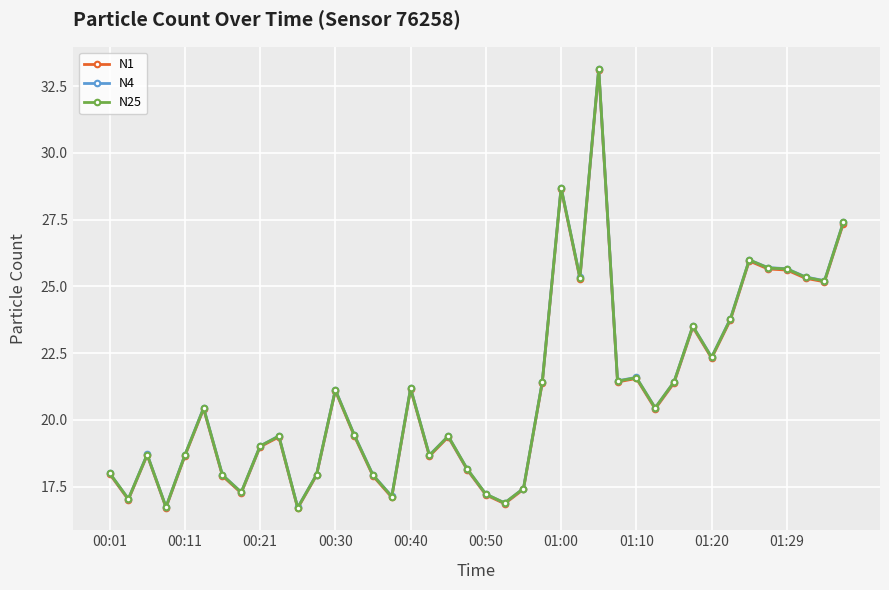

True or false: N1 has more than 1 interior local peaks.

True